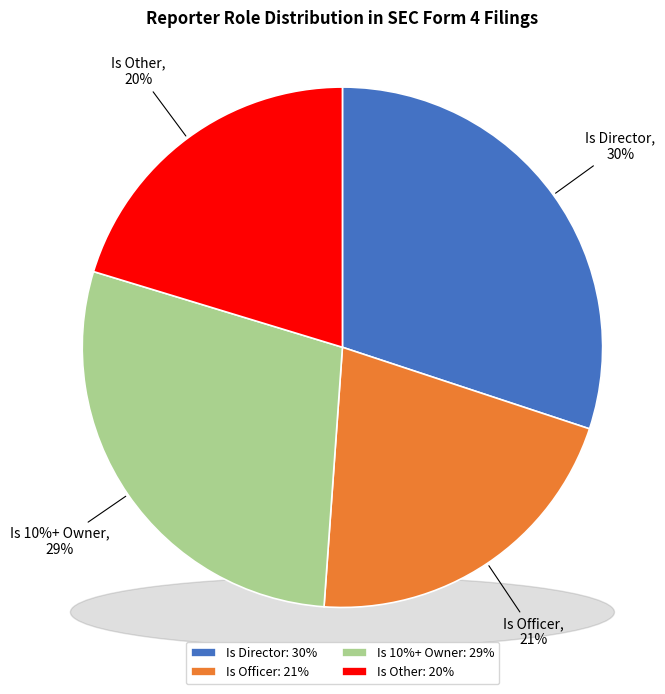

To the nearest percent, what percentage of the pie is rptOwnerIsOther?

20%